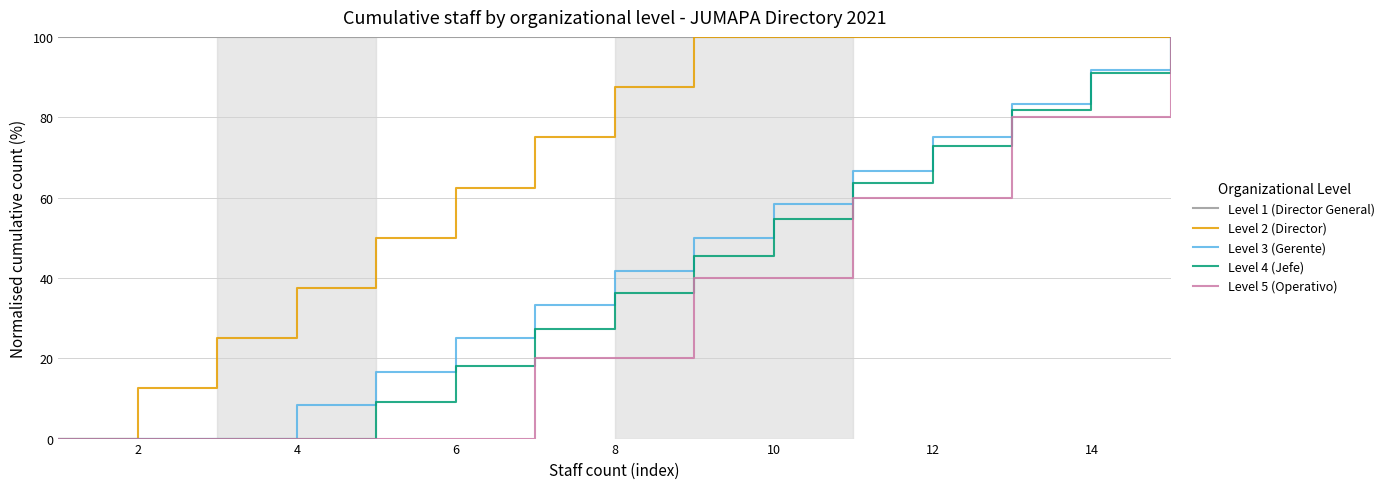

Which series has the largest total across all categories?

Level 1 (Director General)